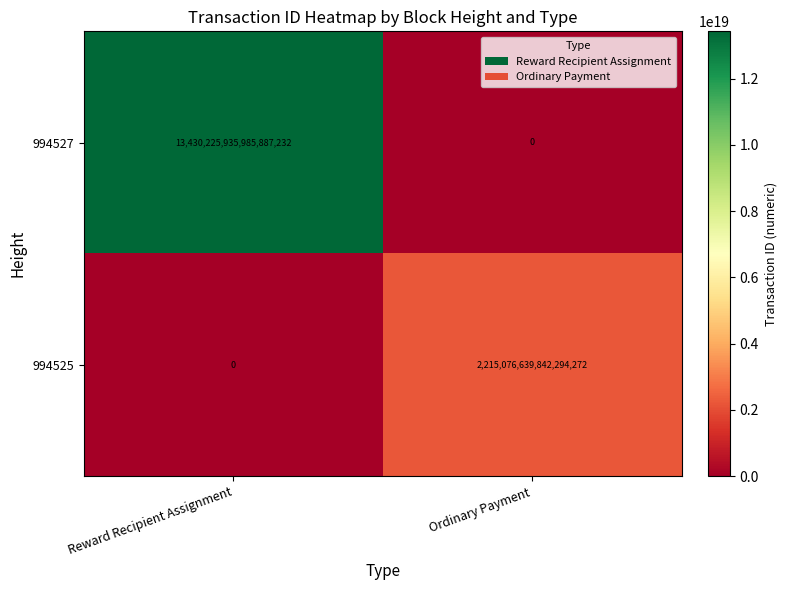

Rank the series by their maximum value, from lowest to highest.

994525, 994527